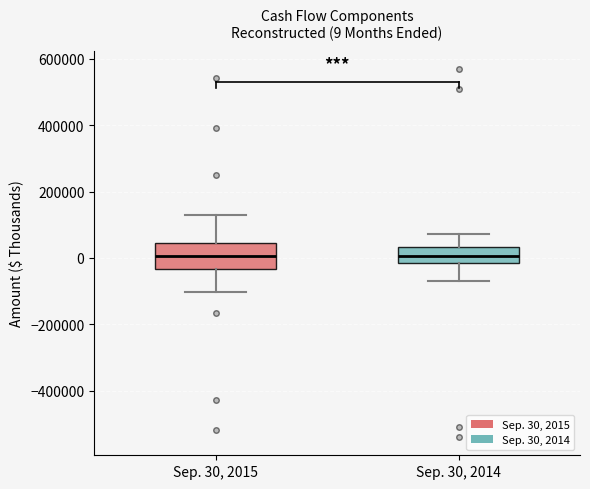

Comparing the boxes themselves (not the whiskers), which one is the tallest?

Sep. 30, 2015